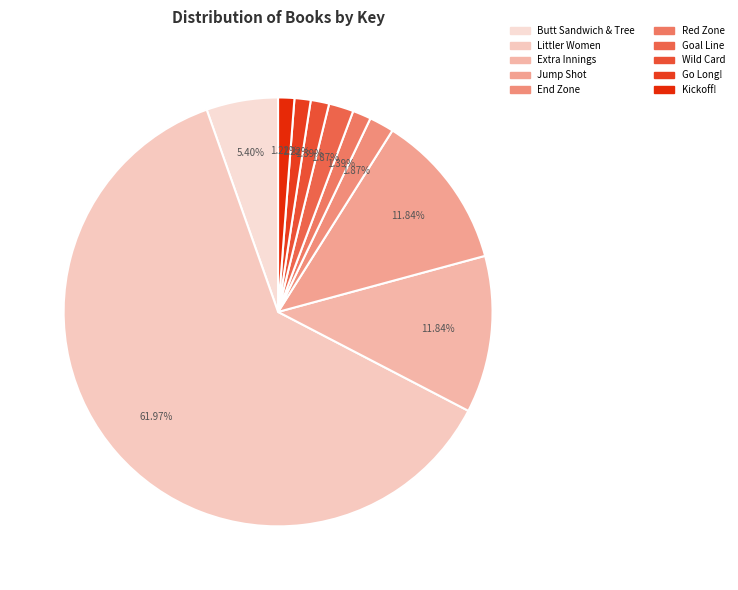

Does Littler Women account for over 50% of the chart?

Yes